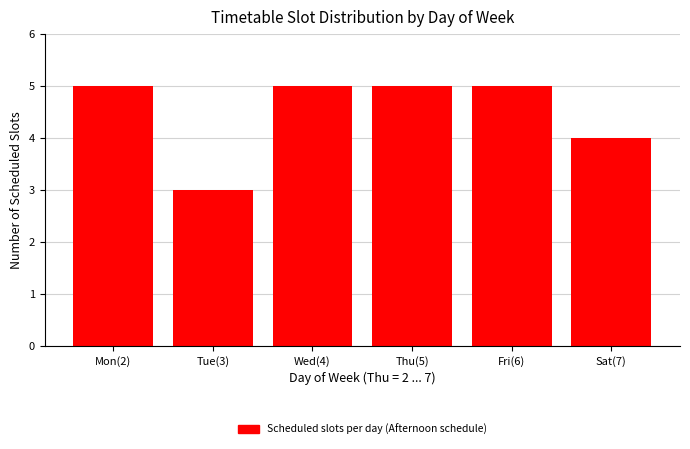

Reading left to right, what are all the values shown in this chart?

Mon(2)=5	Tue(3)=3	Wed(4)=5	Thu(5)=5	Fri(6)=5	Sat(7)=4